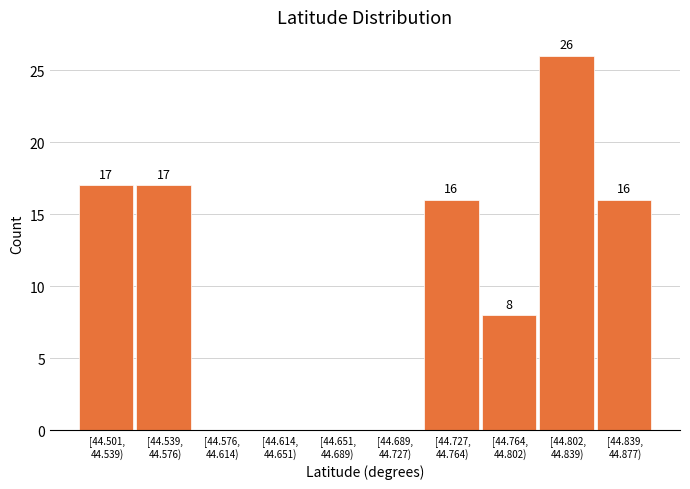

What is the maximum value shown in the chart?

26